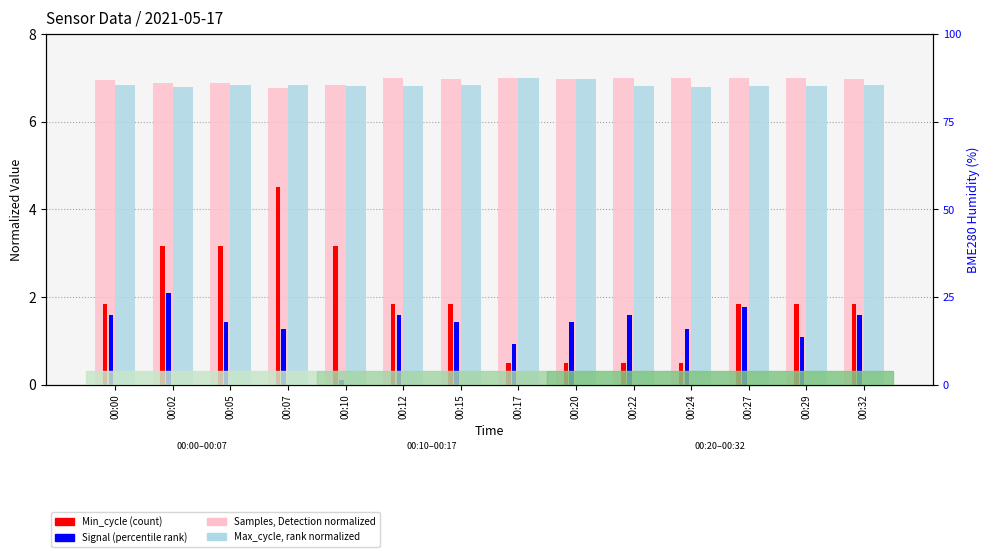

How many values in the Signal (percentile) series exceed 1?

12